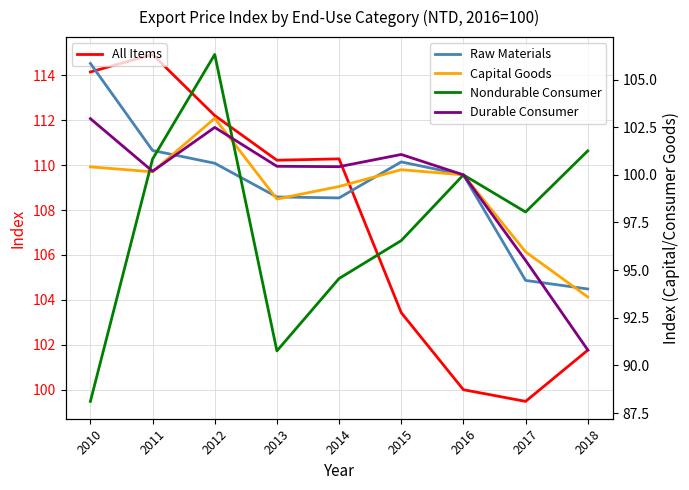

How many categories are shown in the chart?

9